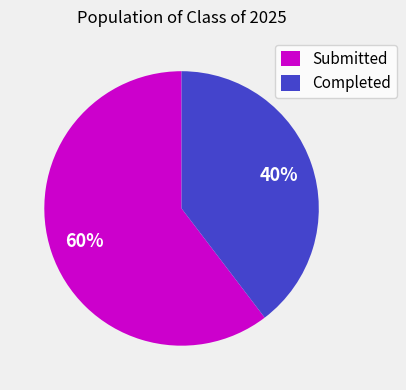

Is Submitted the majority of the pie?

Yes